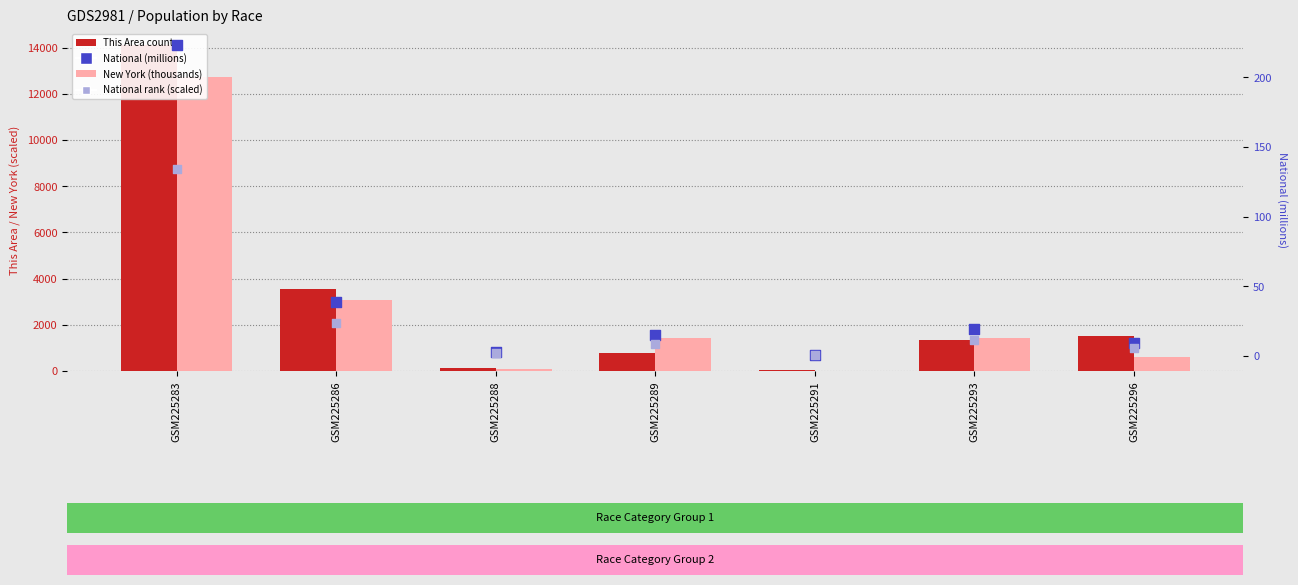

What are all the series names shown in the legend?

This Area (count), New York (thousands), National (millions), National rank (scaled)